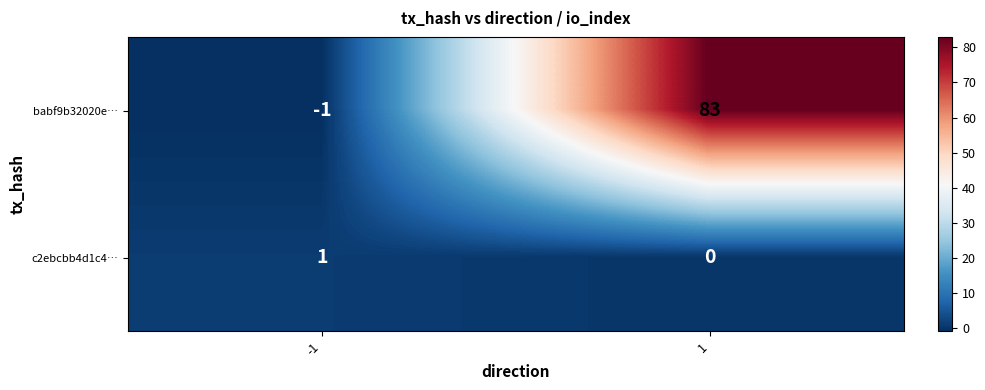

The babf9b32020e… series shows -1 at -1. True or false?

True